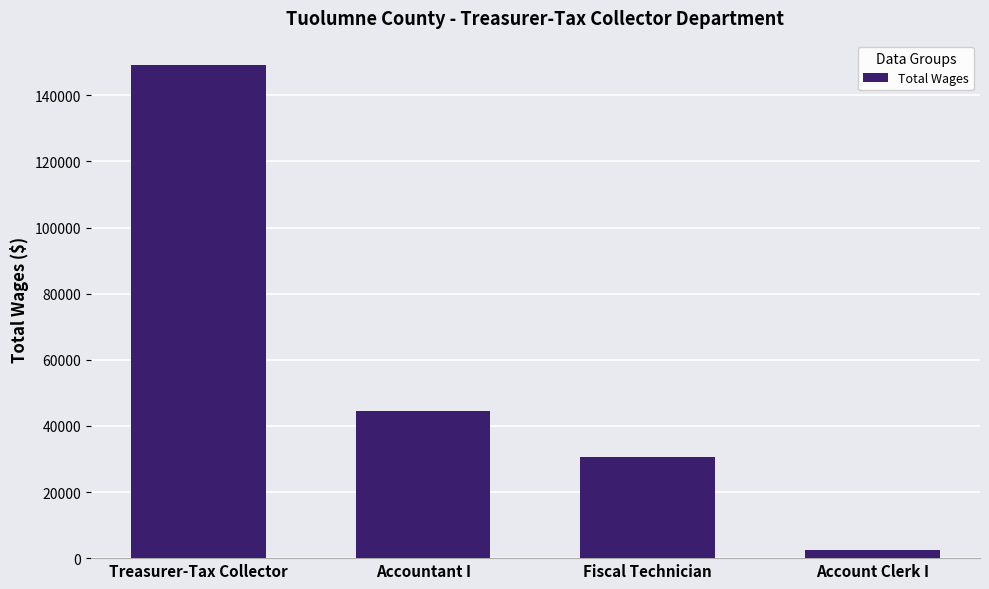

The value at Treasurer-Tax Collector is 149084. True or false?

True